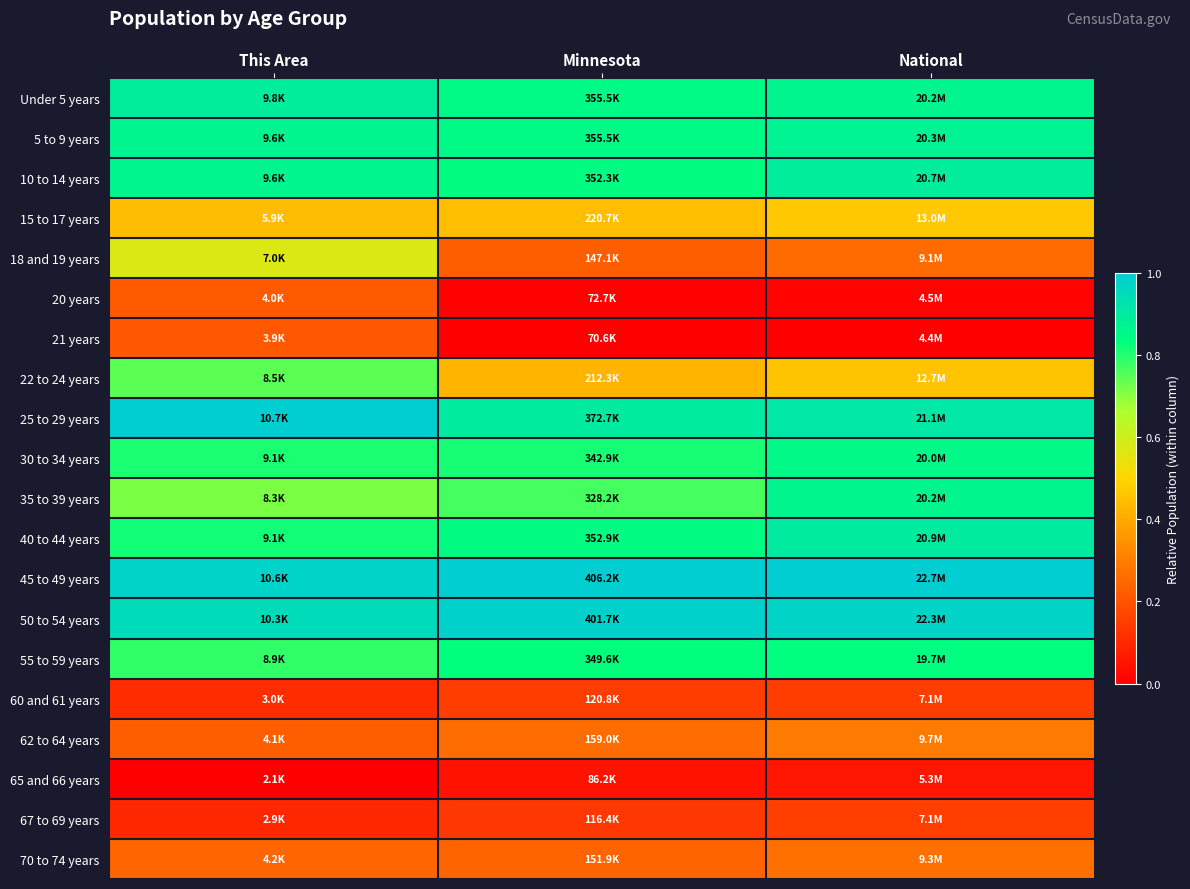

Reading right to left, extract all data points from this chart.

Under 5 years: National=0.9	Minnesota=0.8	This Area=0.9
5 to 9 years: National=0.9	Minnesota=0.8	This Area=0.9
10 to 14 years: National=0.9	Minnesota=0.8	This Area=0.9
15 to 17 years: National=0.5	Minnesota=0.4	This Area=0.4
18 and 19 years: National=0.3	Minnesota=0.2	This Area=0.6
20 years: National=0.0	Minnesota=0.0	This Area=0.2
21 years: National=0.0	Minnesota=0.0	This Area=0.2
22 to 24 years: National=0.5	Minnesota=0.4	This Area=0.7
25 to 29 years: National=0.9	Minnesota=0.9	This Area=1.0
30 to 34 years: National=0.9	Minnesota=0.8	This Area=0.8
35 to 39 years: National=0.9	Minnesota=0.8	This Area=0.7
40 to 44 years: National=0.9	Minnesota=0.8	This Area=0.8
45 to 49 years: National=1.0	Minnesota=1.0	This Area=1.0
50 to 54 years: National=1.0	Minnesota=1.0	This Area=1.0
55 to 59 years: National=0.8	Minnesota=0.8	This Area=0.8
60 and 61 years: National=0.2	Minnesota=0.1	This Area=0.1
62 to 64 years: National=0.3	Minnesota=0.3	This Area=0.2
65 and 66 years: National=0.1	Minnesota=0.0	This Area=0.0
67 to 69 years: National=0.2	Minnesota=0.1	This Area=0.1
70 to 74 years: National=0.3	Minnesota=0.2	This Area=0.2